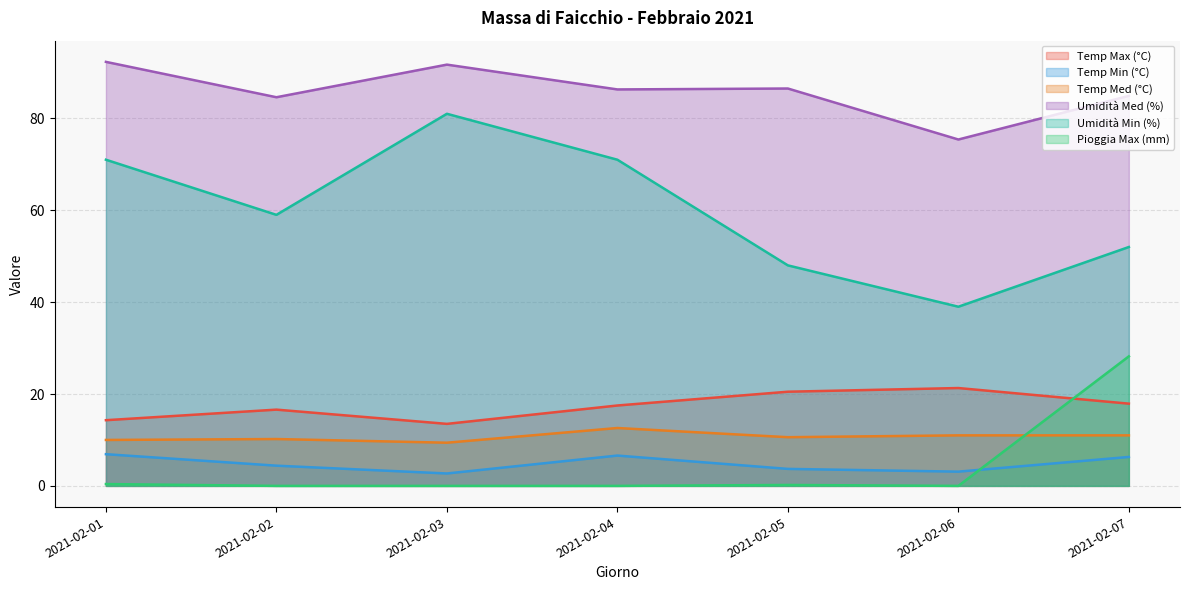

What is the difference between the maximum and minimum values in the Umidità Med (%) series?

16.9